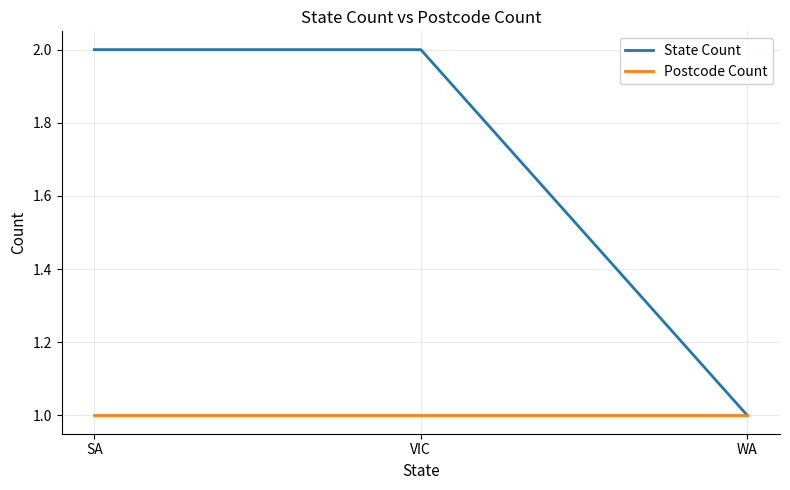

Rank the series by their average value, from lowest to highest.

Postcode Count, State Count